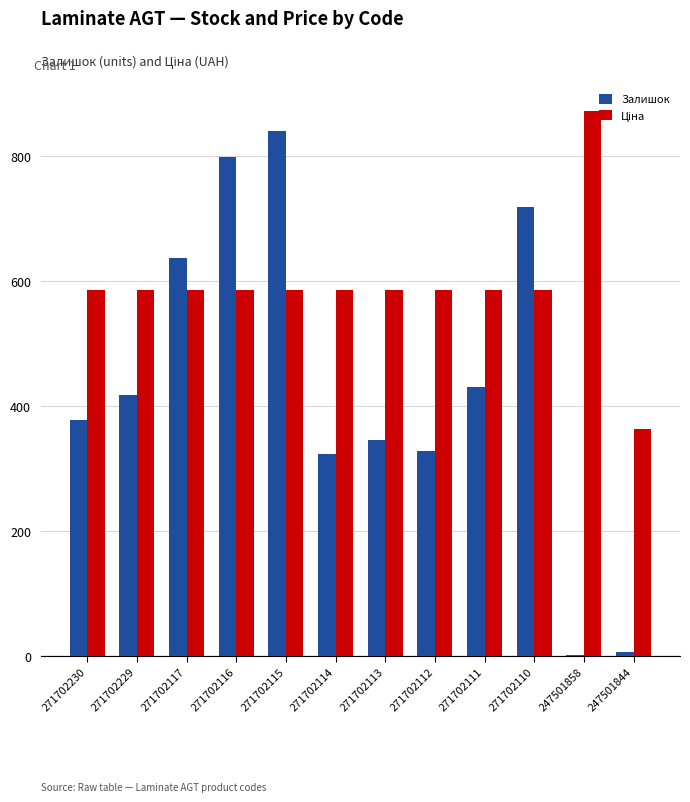

At which category is the sum across all series the highest?

271702115